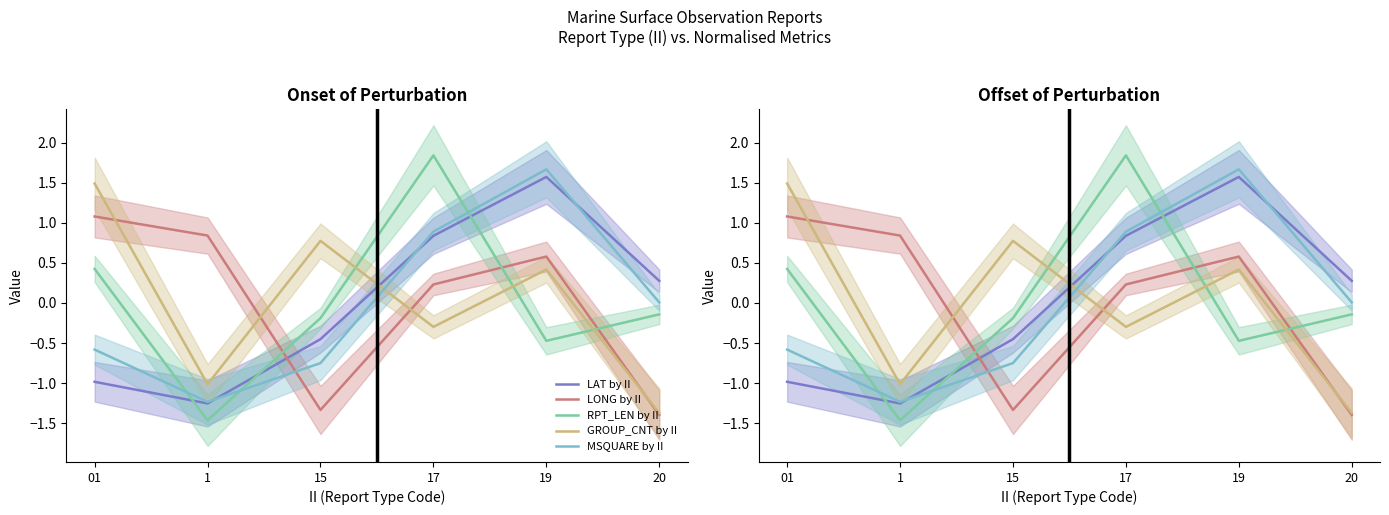

In RPT_LEN by II, how many points are higher than both neighbors (excluding endpoints)?

1